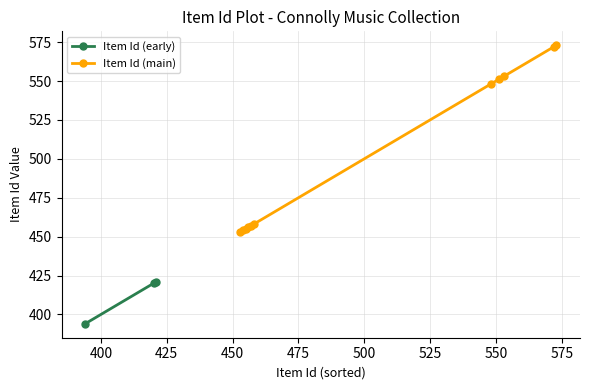

What is the value of the 14th point from the left?

553